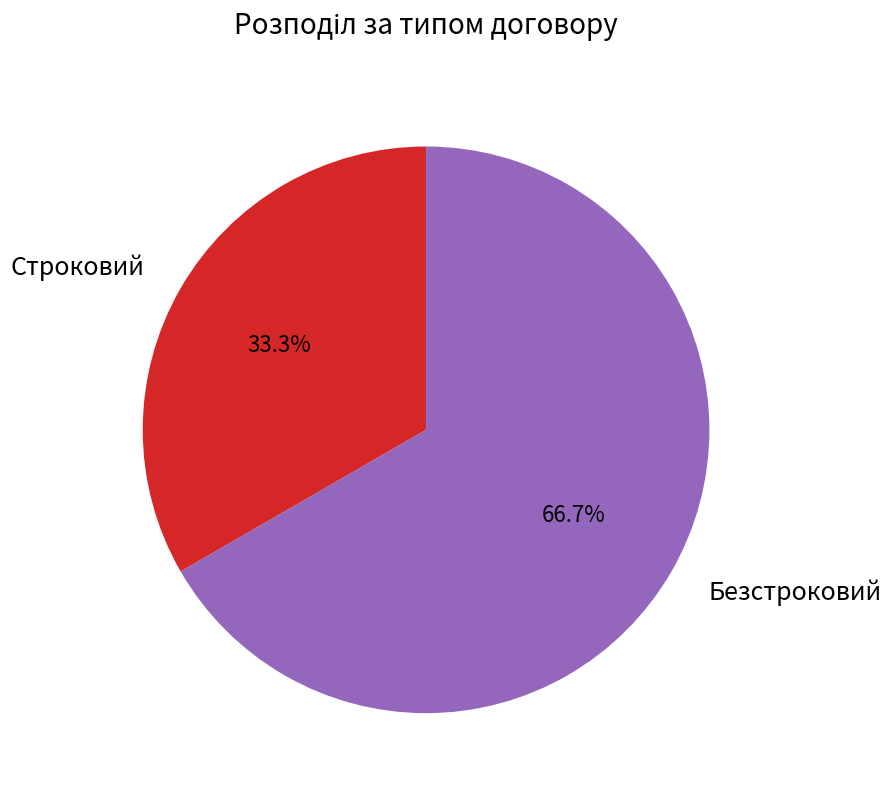

Rank the categories by value from lowest to highest.

Строковий, Безстроковий